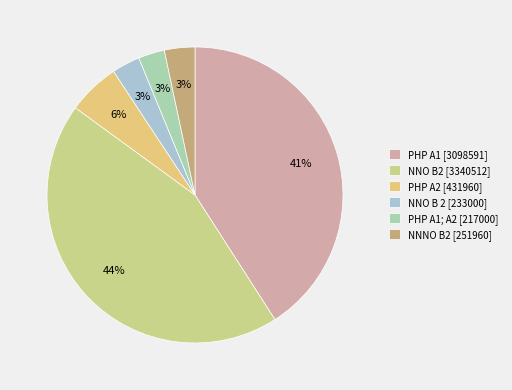

How many segments does this pie chart have?

6